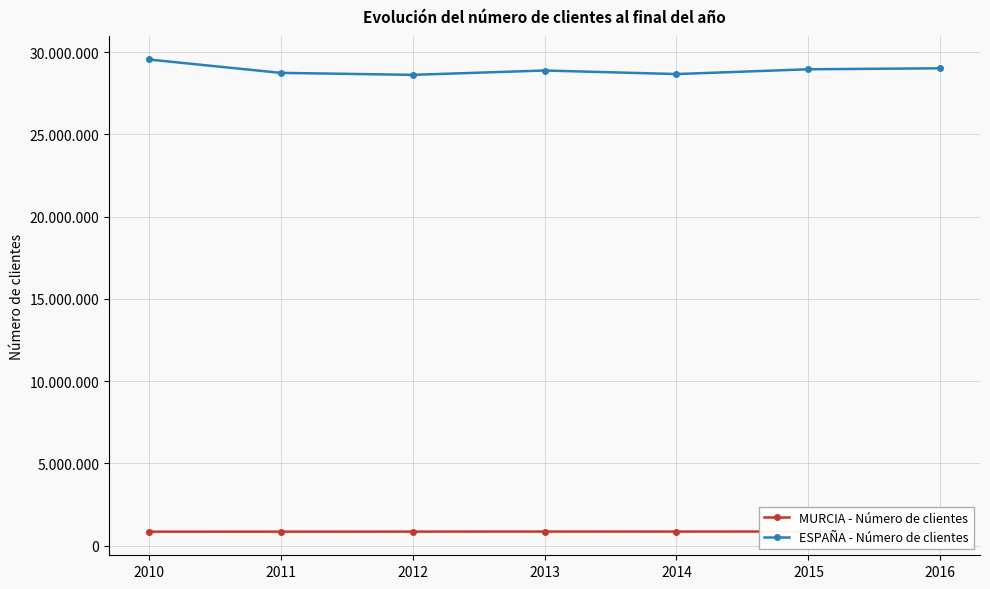

Between 2011 and 2013, which is larger?

2013